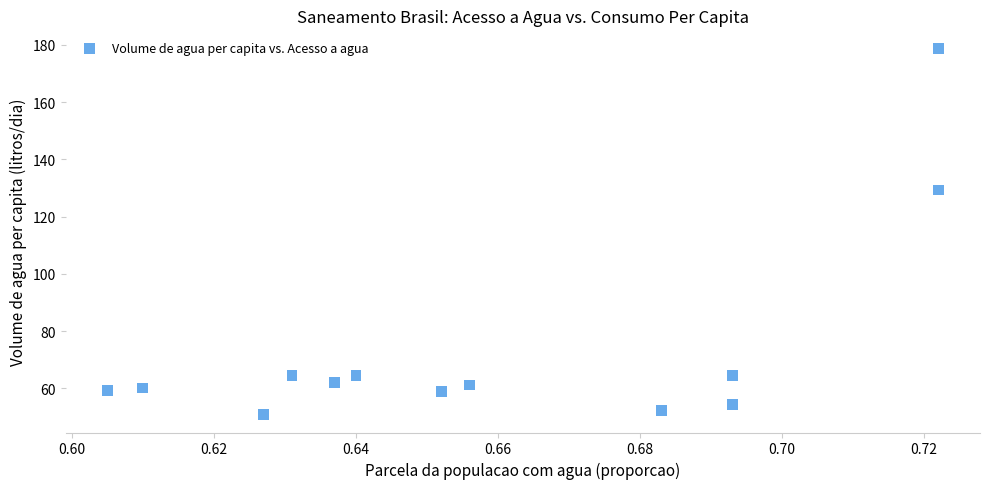

What is the range of Y values (max minus min)?

127.7